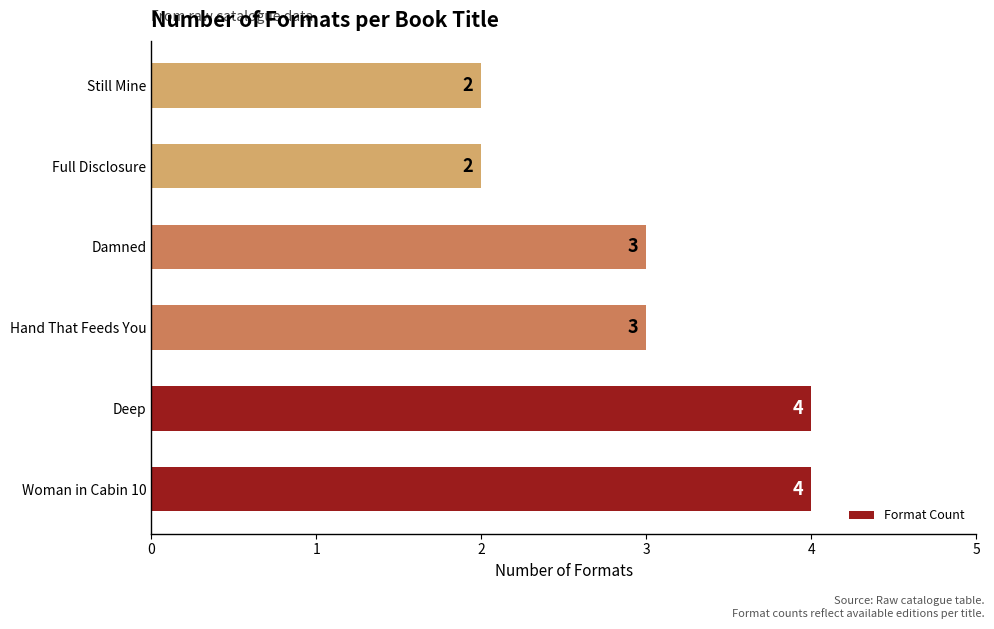

How many values are between 2 and 4?

6